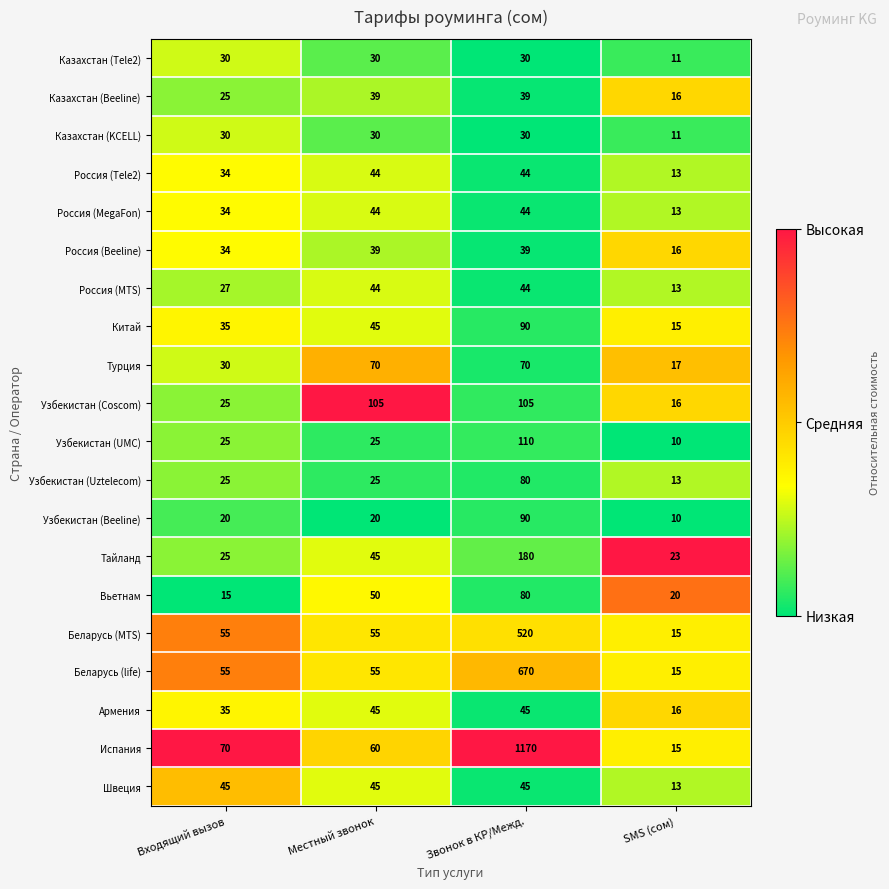

The value of Тайланд at Звонок в КР/Межд. is 274. True or false?

False